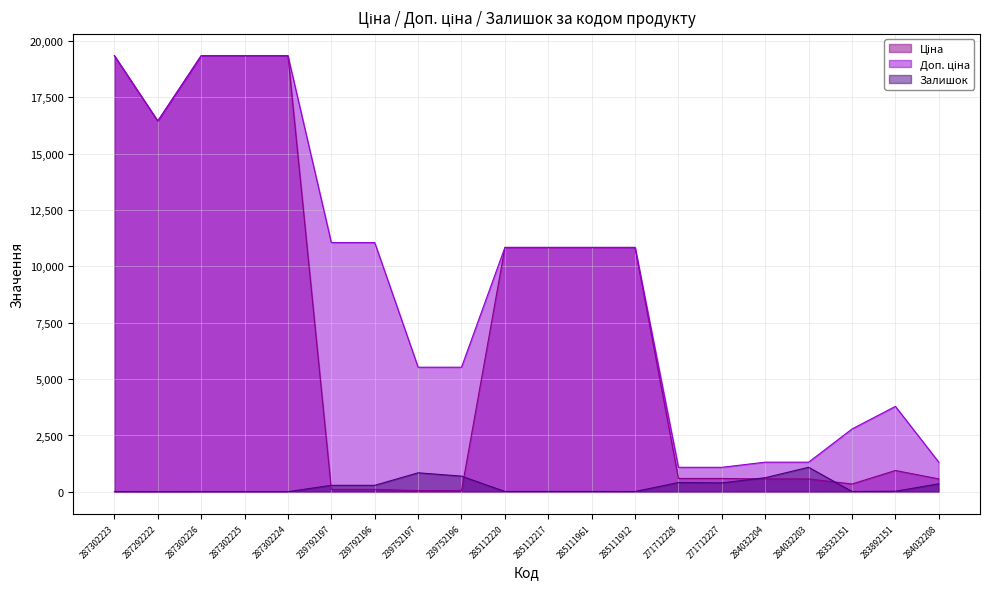

What is the label of the 6th point from the left?

239792197